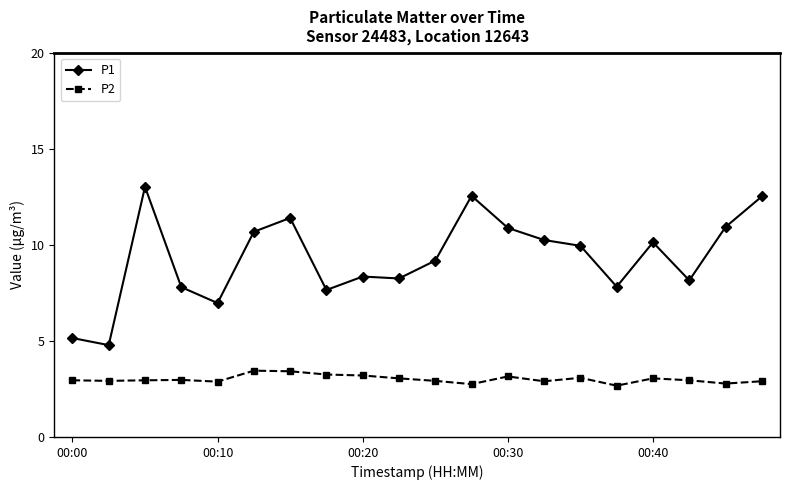

True or false: P1 and P2 intersect in this chart.

False